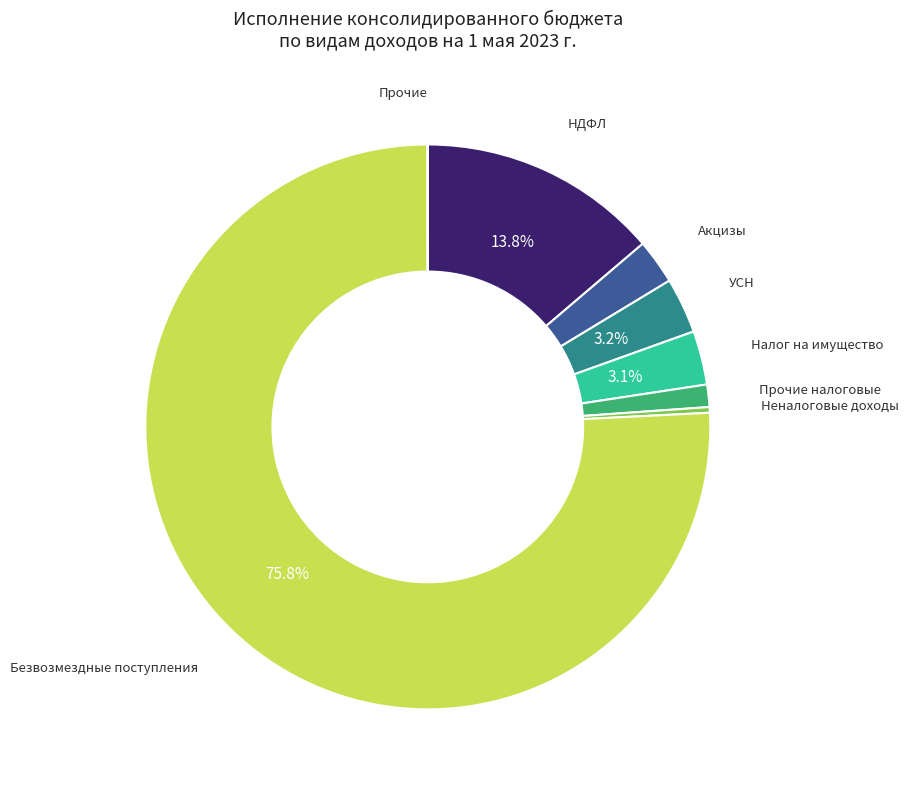

Between УСН and Безвозмездные поступления, which is larger?

Безвозмездные поступления